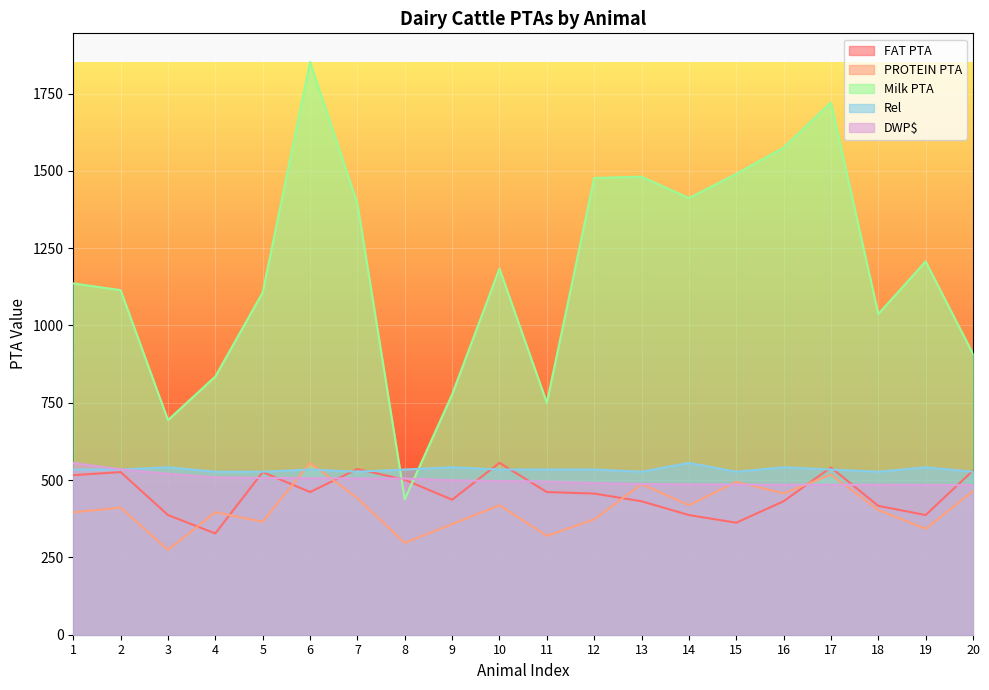

What is the value of the Rel point at the 13th from the left?

527.1